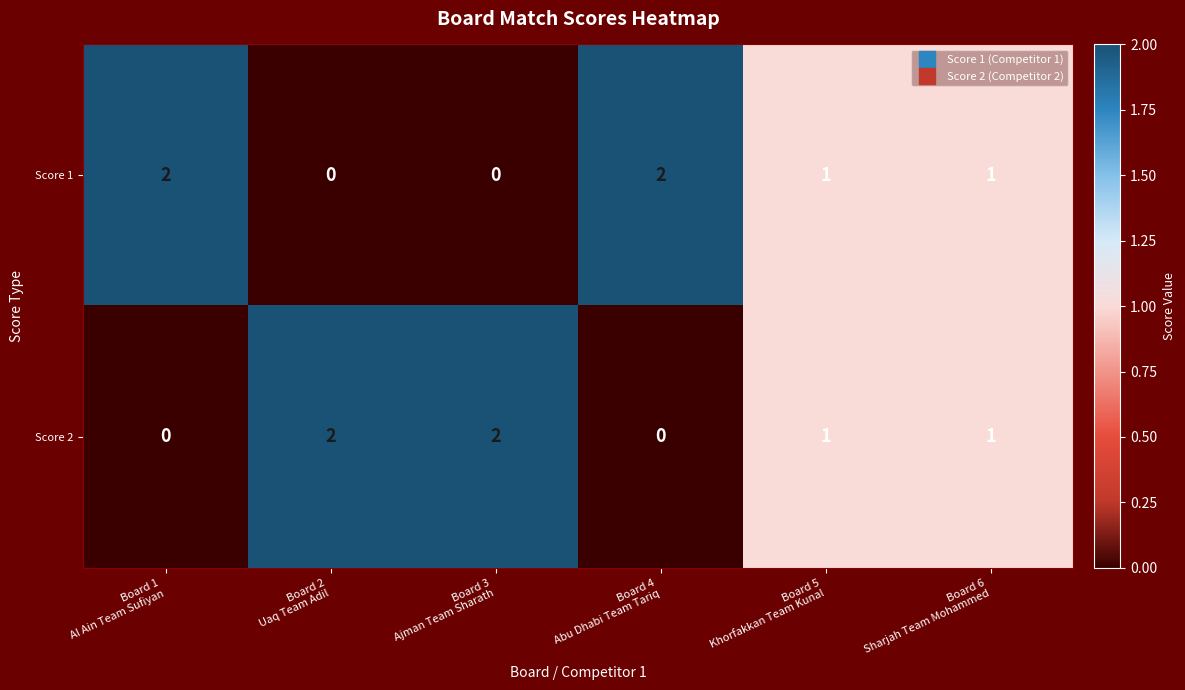

How many Score 2 values are between 0 and 2?

6